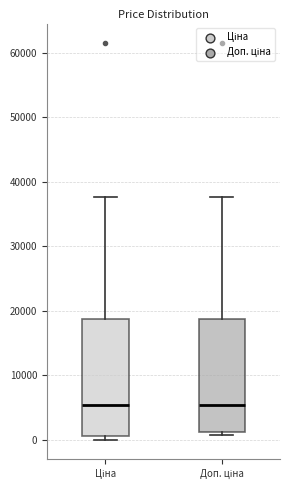

Reading left to right, read every box against the y-axis: the position of its median line, the range the box covers, and the ends of its whiskers. The values are not printed on the chart, so give them approximately, as read against the axis.

Ціна: median 5000, box 1000 to 19000, whiskers 0 to 38000
Доп. ціна: median 5000, box 1000 to 19000, whiskers 1000 (just below the box's lower edge) to 38000